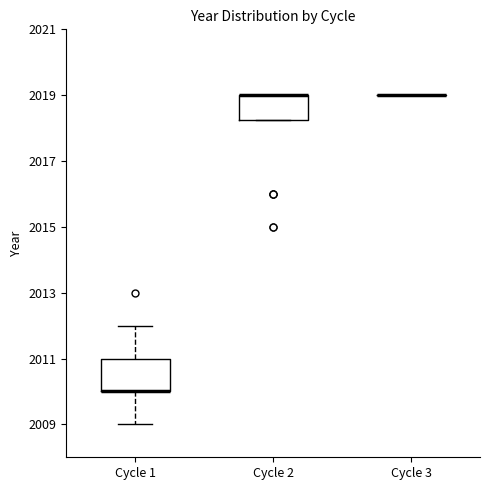

Reading left to right, read every box against the y-axis: the position of its median line, the range the box covers, and the ends of its whiskers. The values are not printed on the chart, so give them approximately, as read against the axis.

Cycle 1: median 2010.0 (drawn on the box's lower edge), box 2010.0 to 2011.0, whiskers 2009.0 to 2012.0
Cycle 2: median 2019.0 (drawn on the box's upper edge), box 2018.2 to 2019.0, whiskers 2018.2 to 2019.0
Cycle 3: box collapsed to a line at 2019.0, whiskers 2019.0 to 2019.0